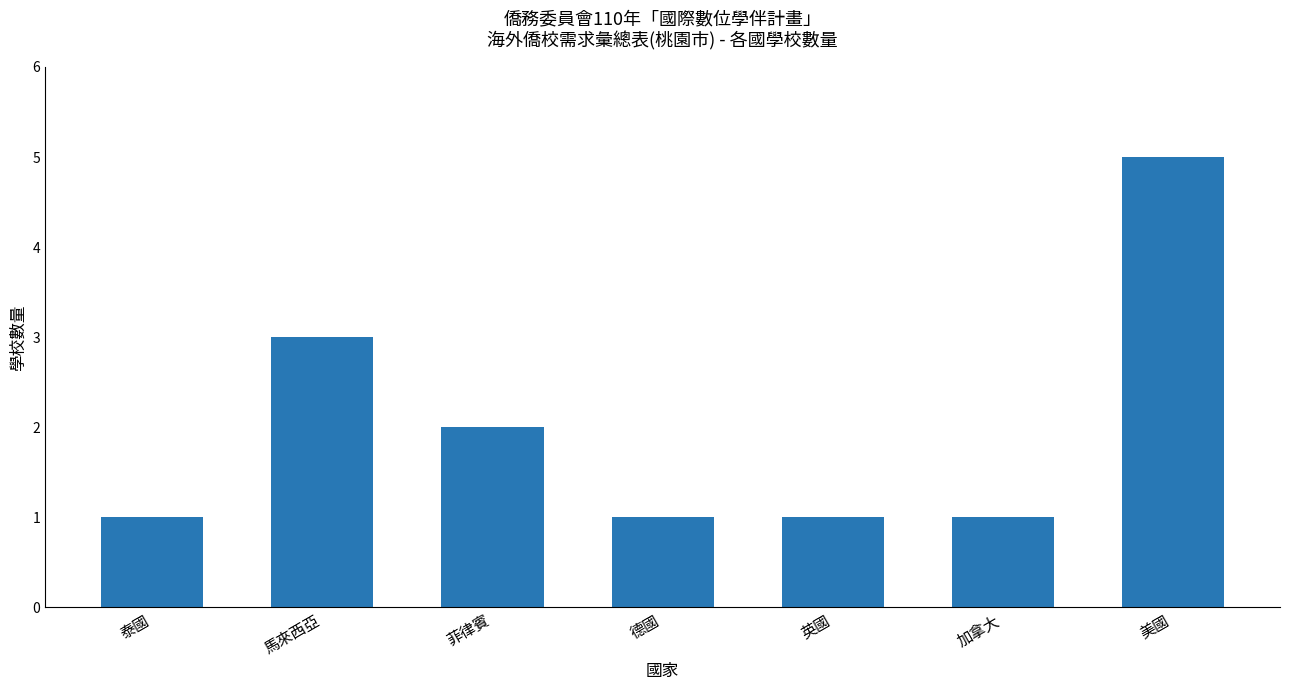

What is the difference between the values at 馬來西亞 and 加拿大?

2